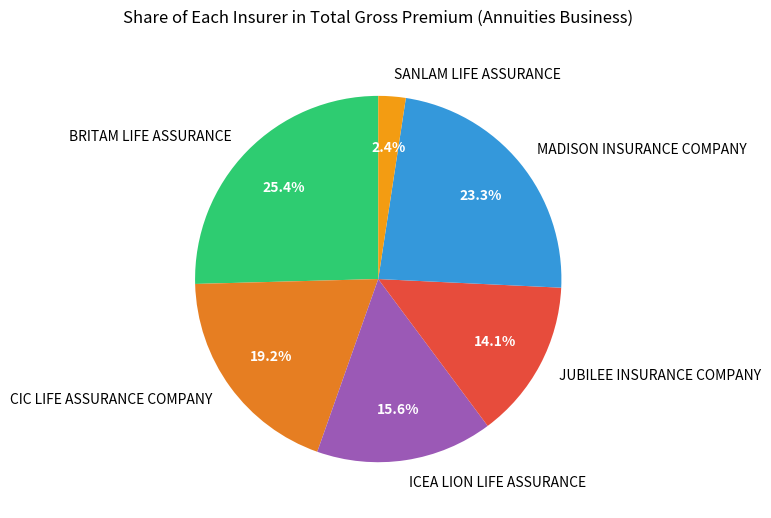

Is the sum of ICEA LION LIFE ASSURANCE and JUBILEE INSURANCE COMPANY greater than half?

No